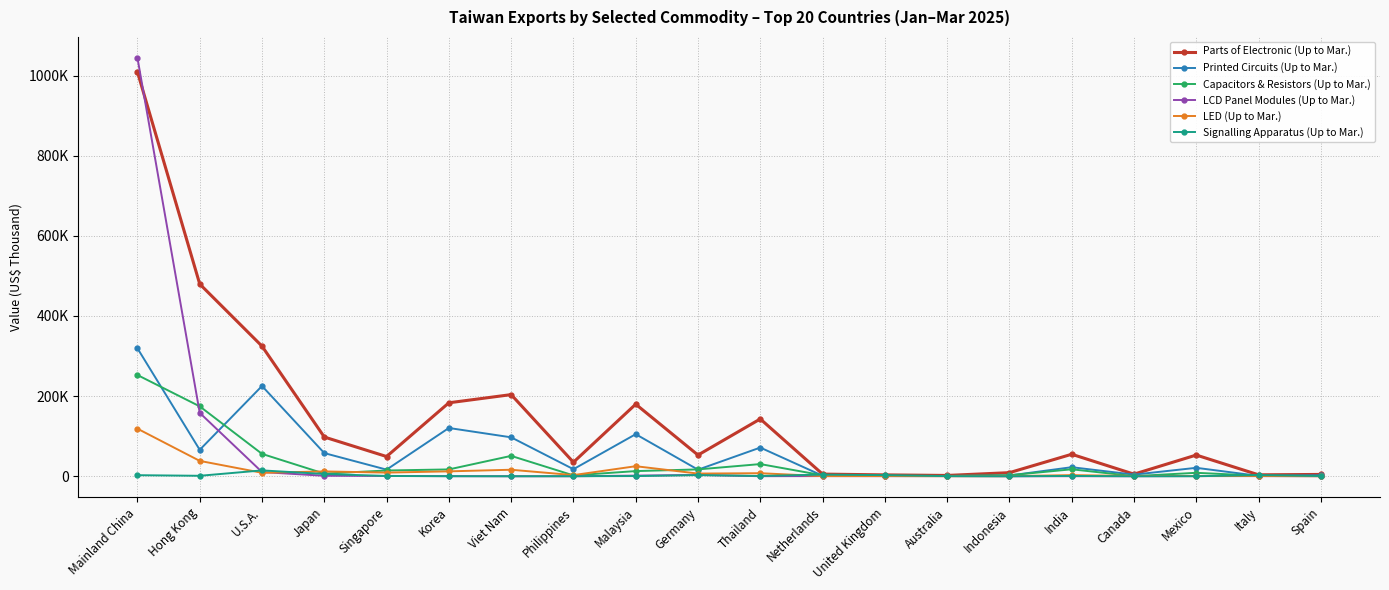

True or false: Parts of Electronic (Up to Mar.) and Capacitors & Resistors (Up to Mar.) cross at least once.

False